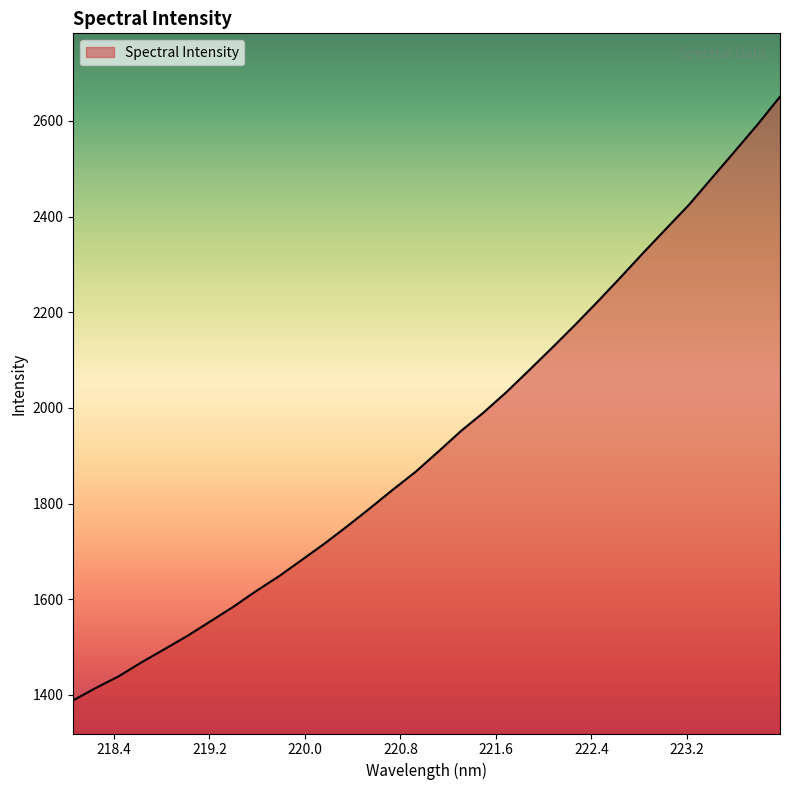

What is the greatest value displayed?

2650.6